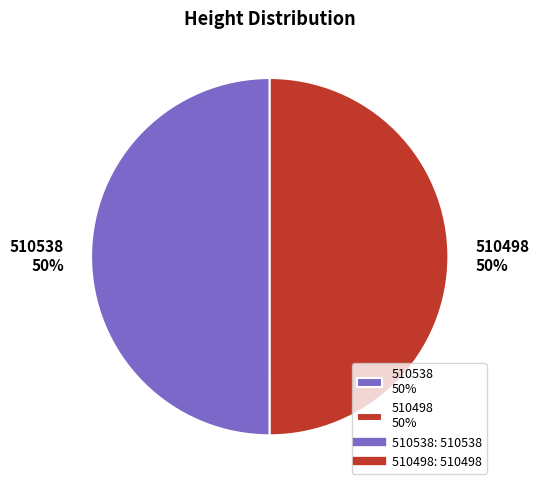

Combined, do 510538 50% and 510498 50% account for over 50%?

Yes